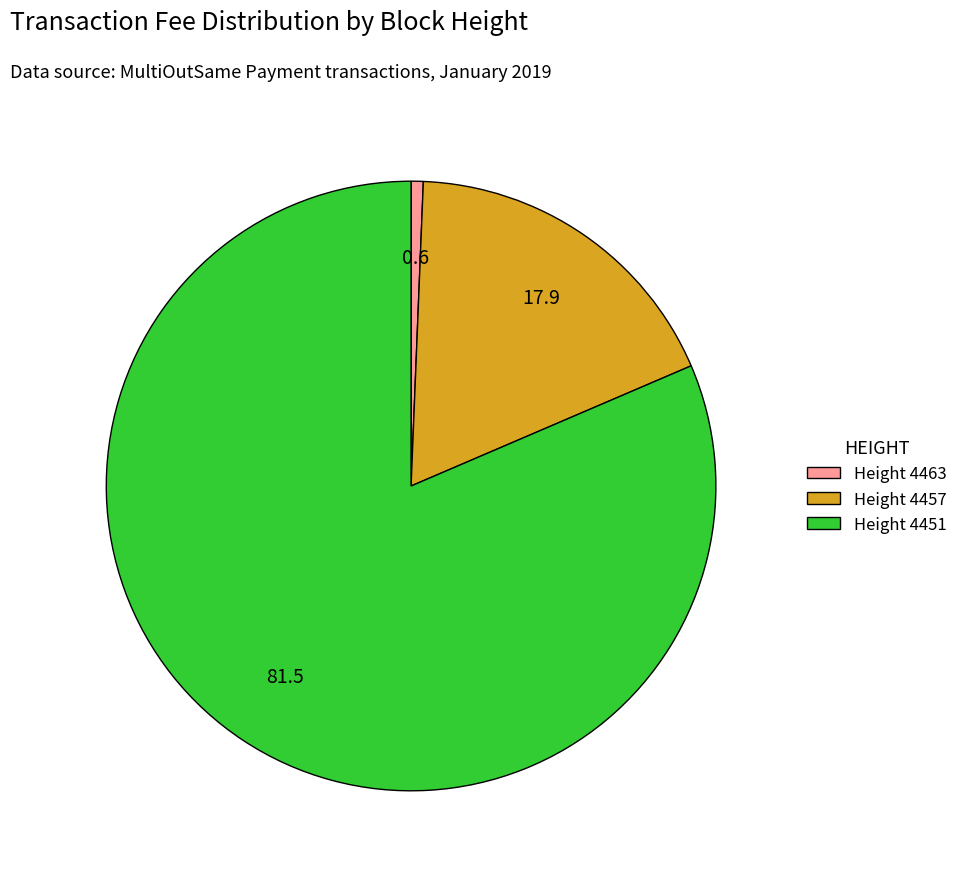

Combined, do Height 4457 and Height 4451 account for over 50%?

Yes